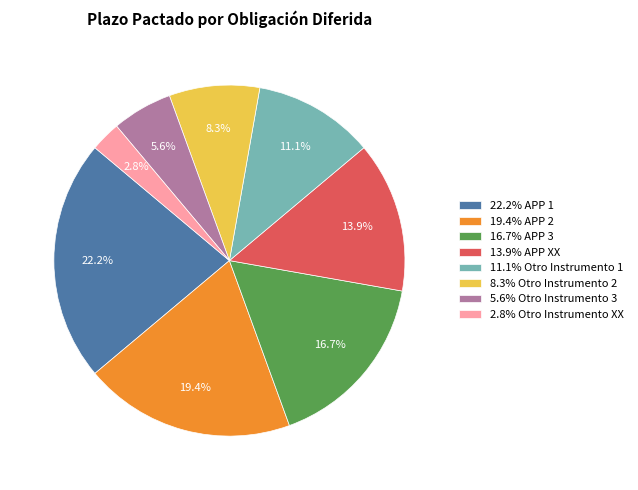

How many segments does this pie chart have?

8